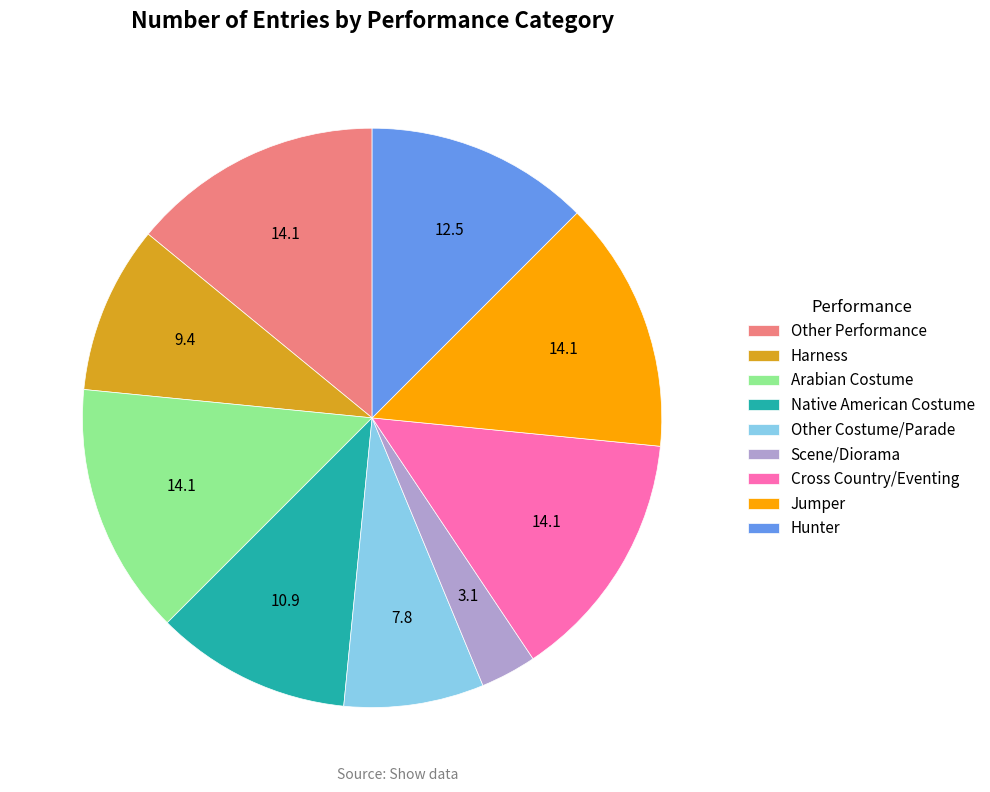

Approximately how many times larger is the value at Scene/Diorama compared to Native American Costume?

0.3